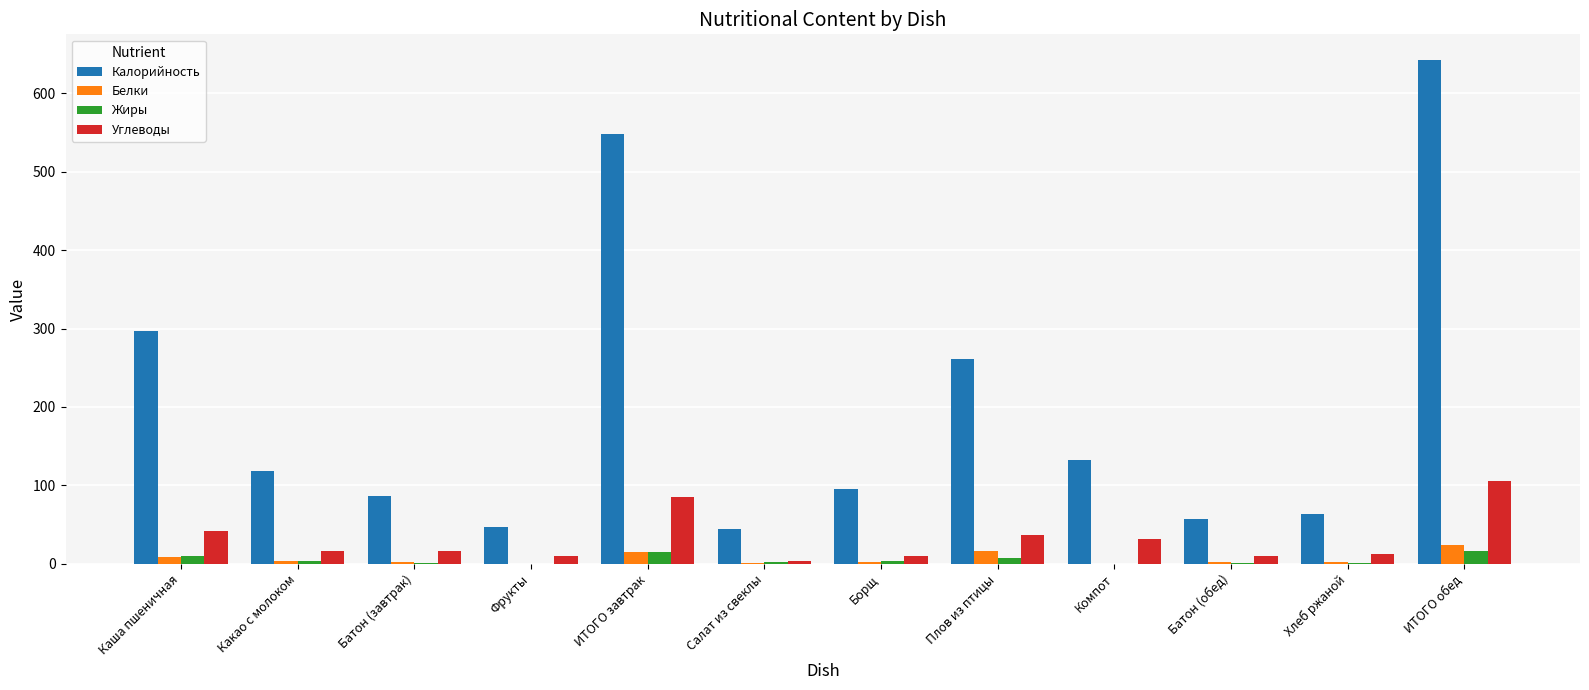

What is the spread (max minus min) of values at ИТОГО завтрак?

533.0